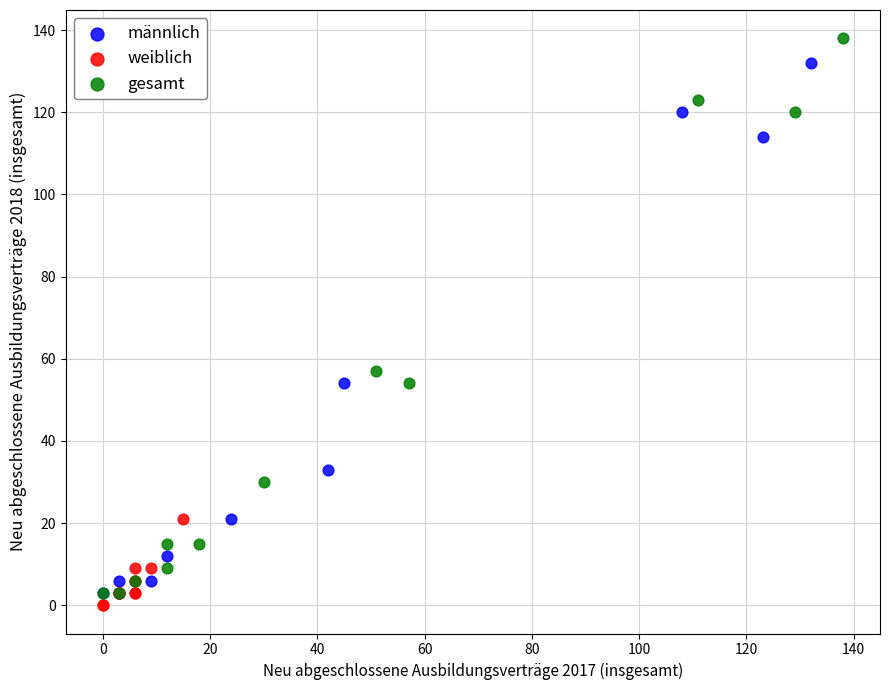

Which series has the widest spread of Y values?

gesamt